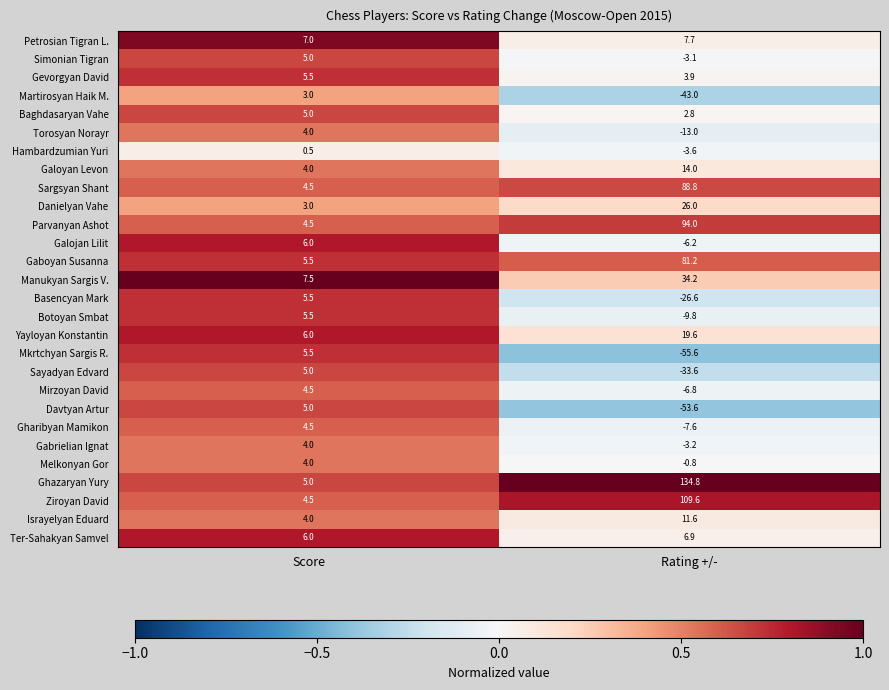

How many values in the Parvanyan Ashot series are below 94?

1